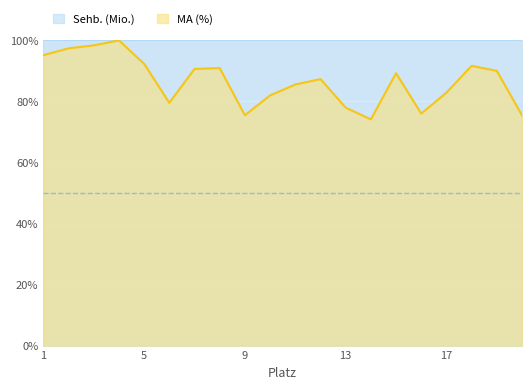

At which category does the data reach its first local peak?

4